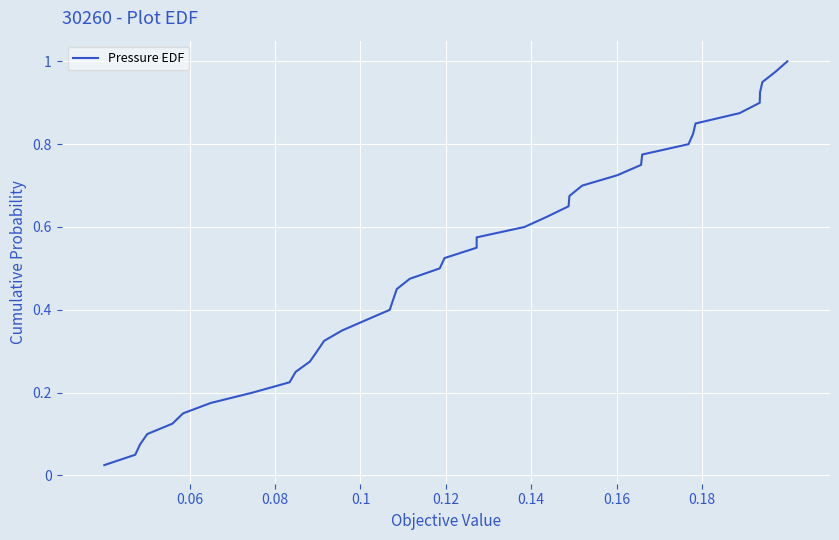

The chart shows a value of 0.1 at 12. True or false?

False